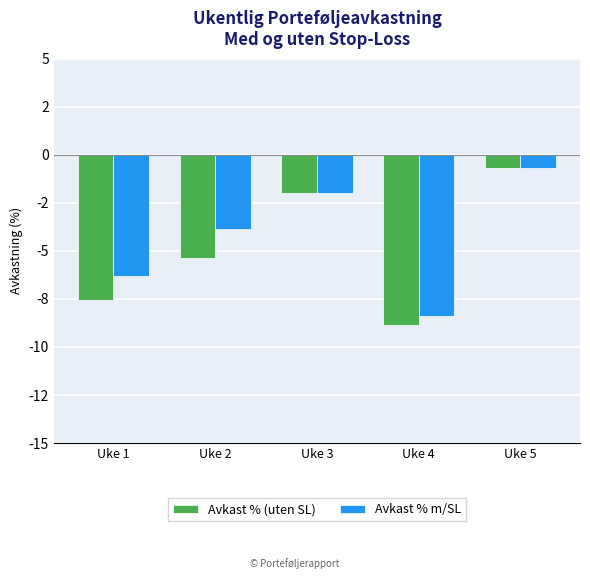

What are all the series names shown in the legend?

Avkast % (uten SL), Avkast % m/SL